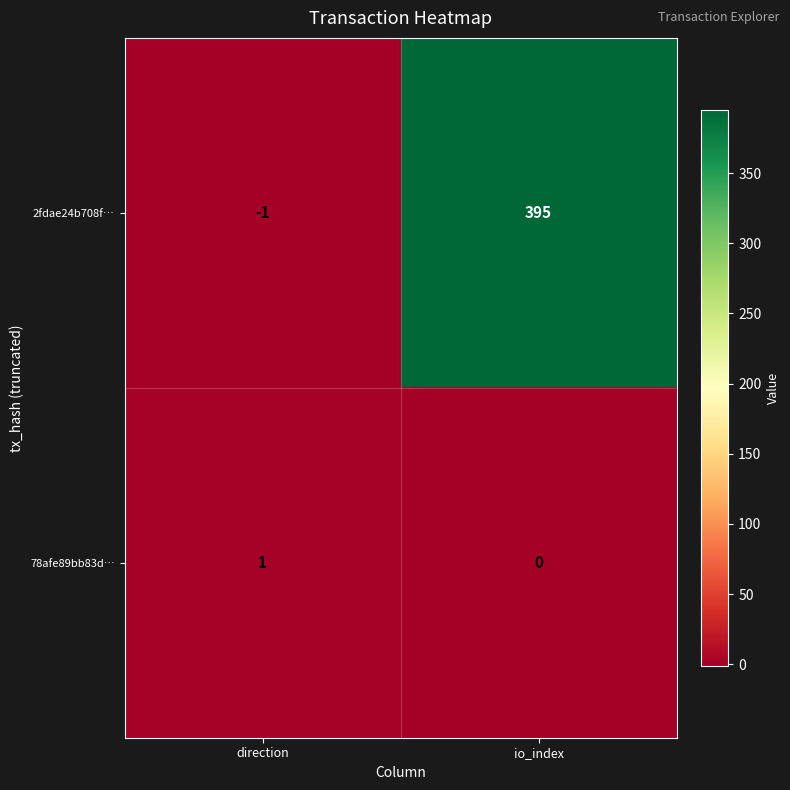

At which category does the chart reach its peak across all series?

io_index